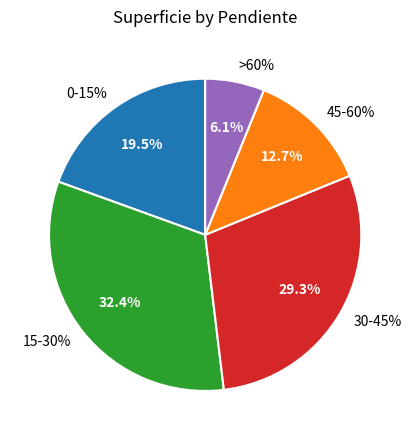

Does 0-15% account for over 50% of the chart?

No